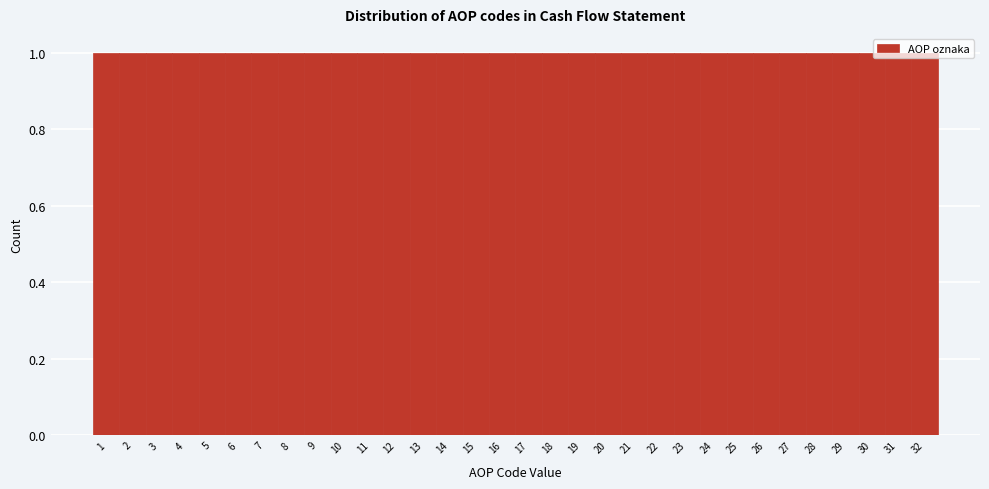

Reading left to right, transcribe this chart: for each bar, give the range it covers on the x-axis and its height. The values are not printed on the chart, so give them approximately, as read against the axis.

0.5 to 1.5: 1
1.5 to 2.5: 1
2.5 to 3.5: 1
3.5 to 4.5: 1
4.5 to 5.5: 1
5.5 to 6.5: 1
6.5 to 7.5: 1
7.5 to 8.5: 1
8.5 to 9.5: 1
9.5 to 10.5: 1
10.5 to 11.5: 1
11.5 to 12.5: 1
12.5 to 13.5: 1
13.5 to 14.5: 1
14.5 to 15.5: 1
15.5 to 16.5: 1
16.5 to 17.5: 1
17.5 to 18.5: 1
18.5 to 19.5: 1
19.5 to 20.5: 1
20.5 to 21.5: 1
21.5 to 22.5: 1
22.5 to 23.5: 1
23.5 to 24.5: 1
24.5 to 25.5: 1
25.5 to 26.5: 1
26.5 to 27.5: 1
27.5 to 28.5: 1
28.5 to 29.5: 1
29.5 to 30.5: 1
30.5 to 31.5: 1
31.5 to 32.5: 1